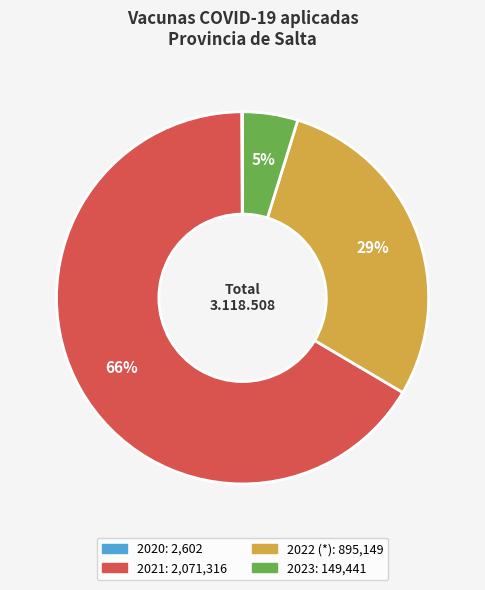

What percentage is the 2022 (*) slice, to the nearest percent?

29%